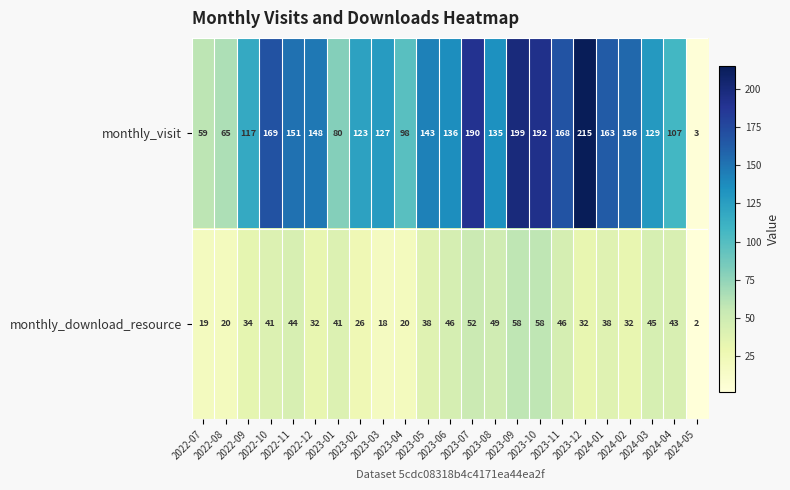

Which series has the largest total across all categories?

monthly_visit